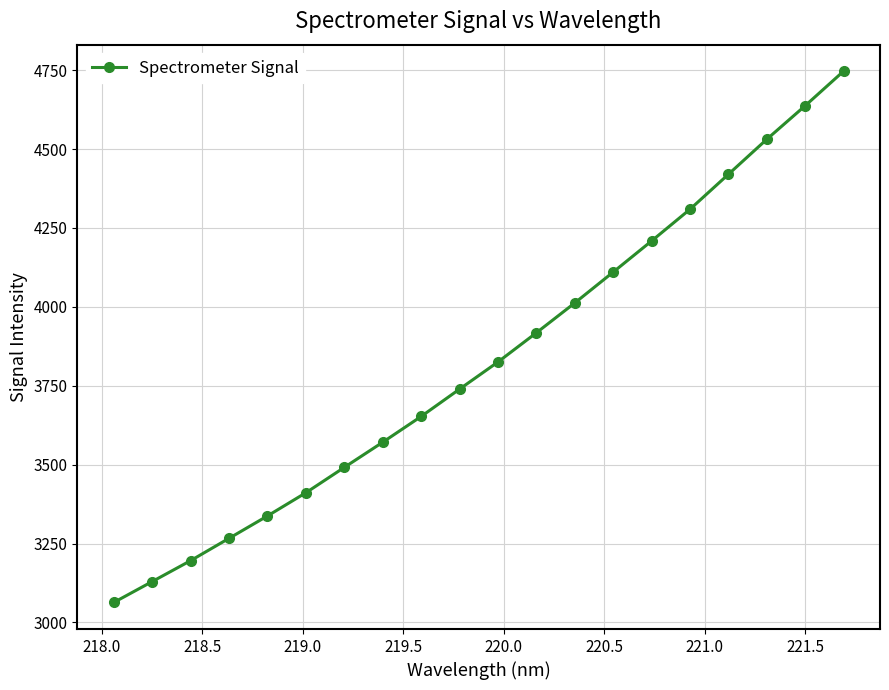

How many data points are less than 3825?

10